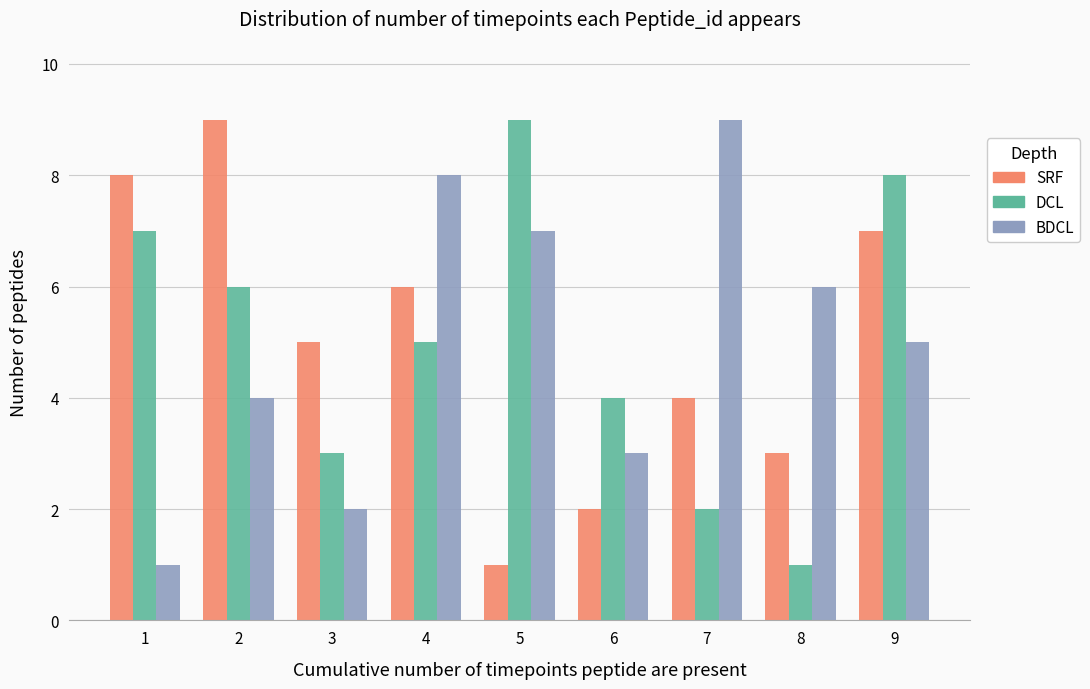

Reading left to right, what are all the values shown in this chart?

SRF: 1=8	2=9	3=5	4=6	5=1	6=2	7=4	8=3	9=7
DCL: 1=7	2=6	3=3	4=5	5=9	6=4	7=2	8=1	9=8
BDCL: 1=1	2=4	3=2	4=8	5=7	6=3	7=9	8=6	9=5